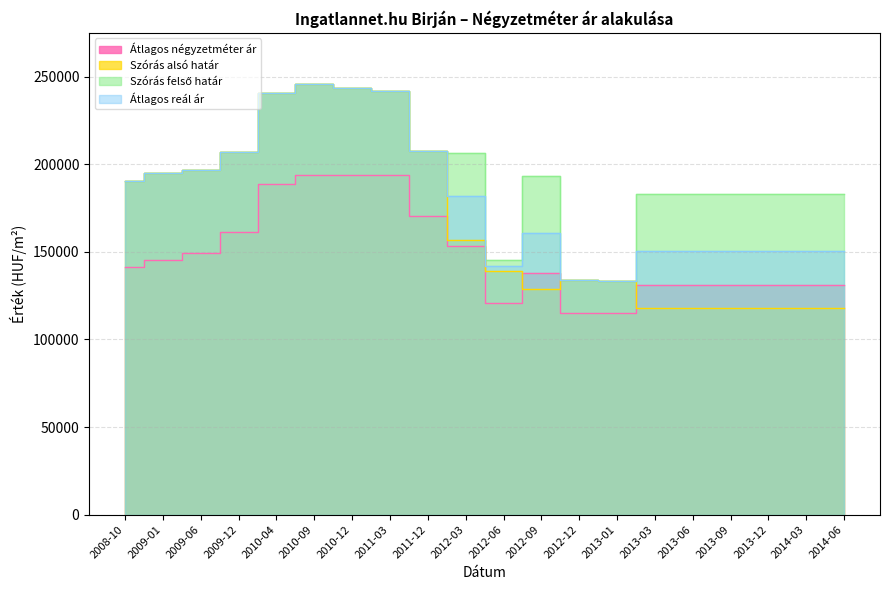

How many interior local peaks does the Szórás alsó határ series have?

2